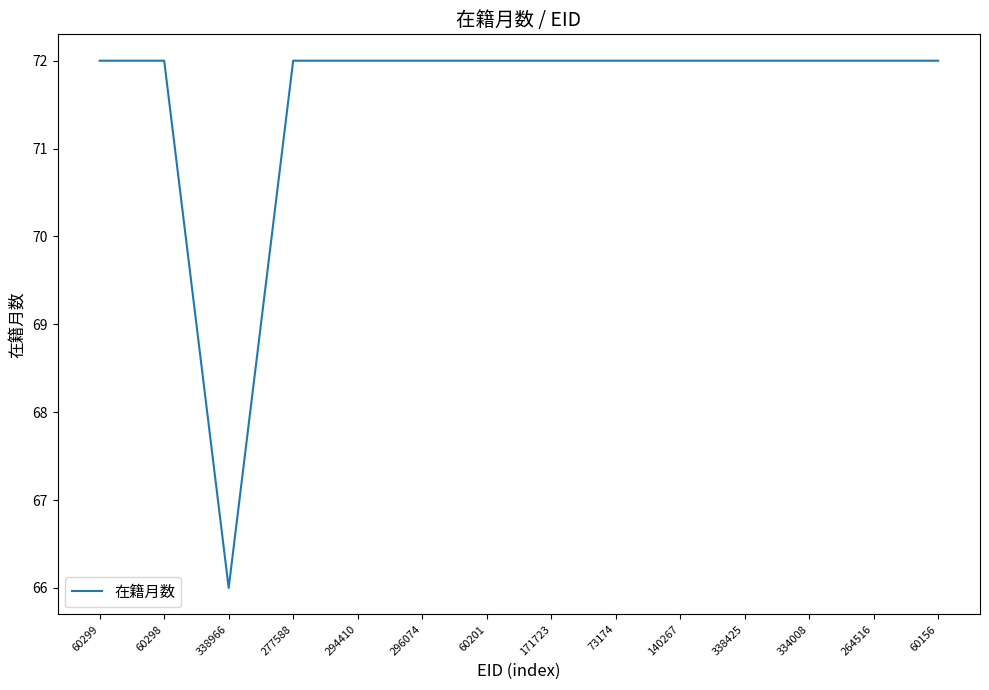

Reading left to right, transcribe all the data shown in this chart.

60299=72	60298=72	338966=66	277588=72	294410=72	296074=72	60201=72	171723=72	73174=72	140267=72	338425=72	334008=72	264516=72	60156=72